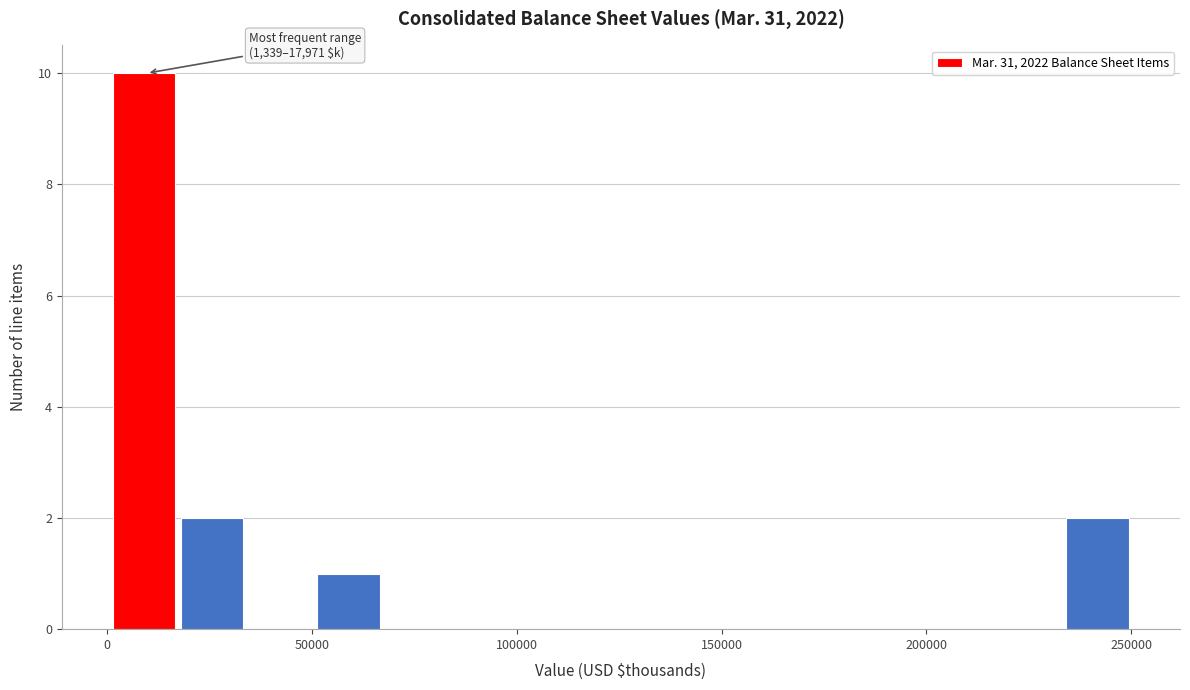

Around what value on the x-axis is the tallest bar? Give the approximate position of its centre, as read against the axis.

10000